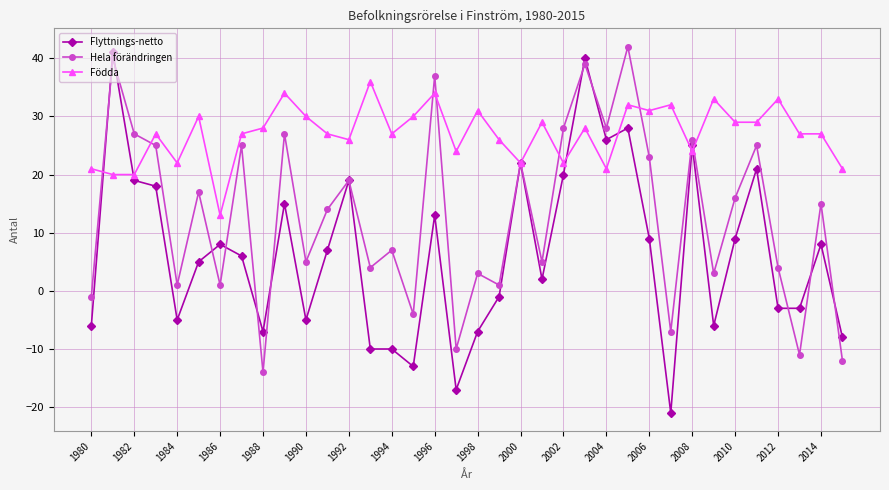

How many data points in Flyttnings-netto are less than 7?

18